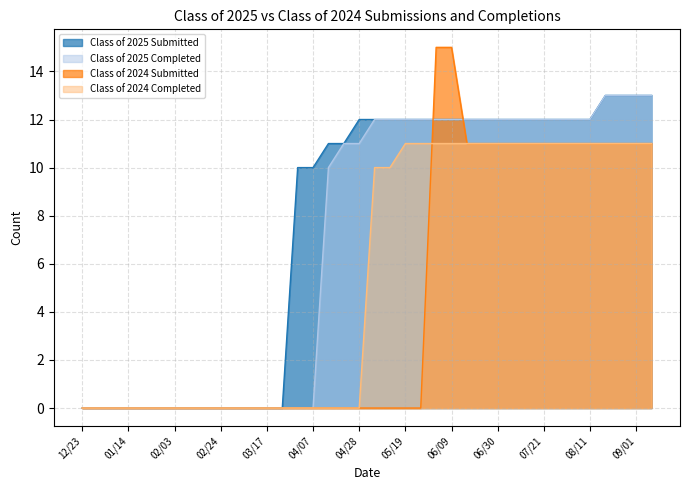

True or false: Class of 2024 Completed has more than 0 points higher than both neighbors.

False